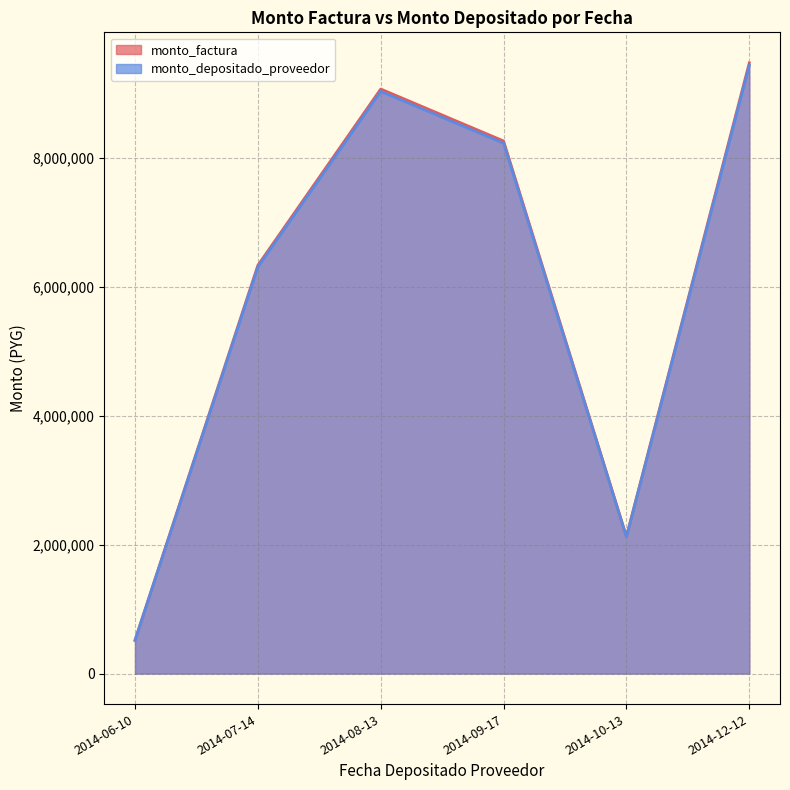

The value of monto_depositado_proveedor at 2014-06-10 is 886144. True or false?

False